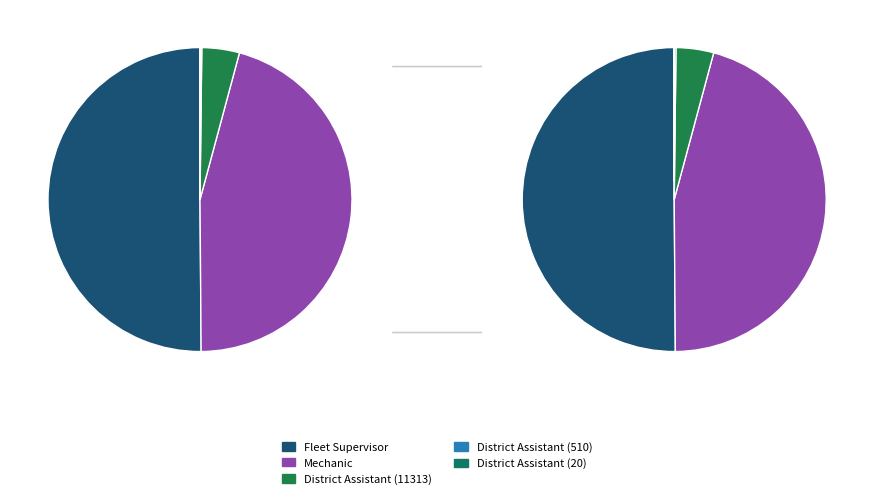

To the nearest percent, what percentage of the pie is Mechanic?

46%